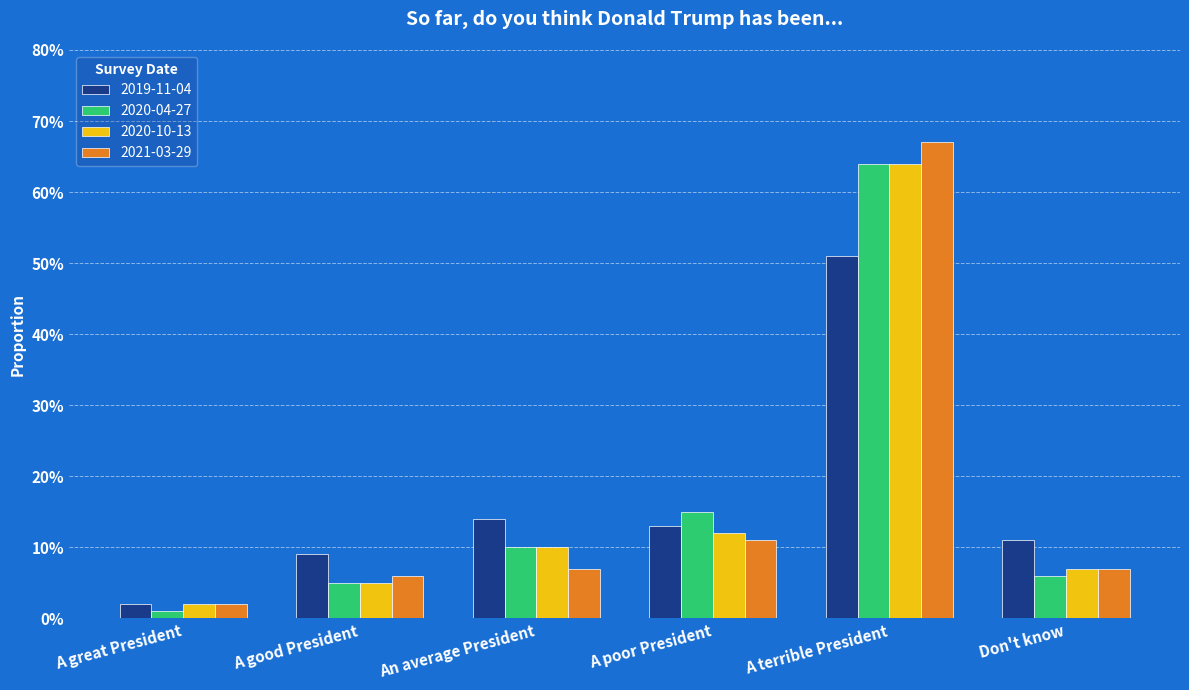

What are all the series names shown in the legend?

2019-11-04, 2020-04-27, 2020-10-13, 2021-03-29